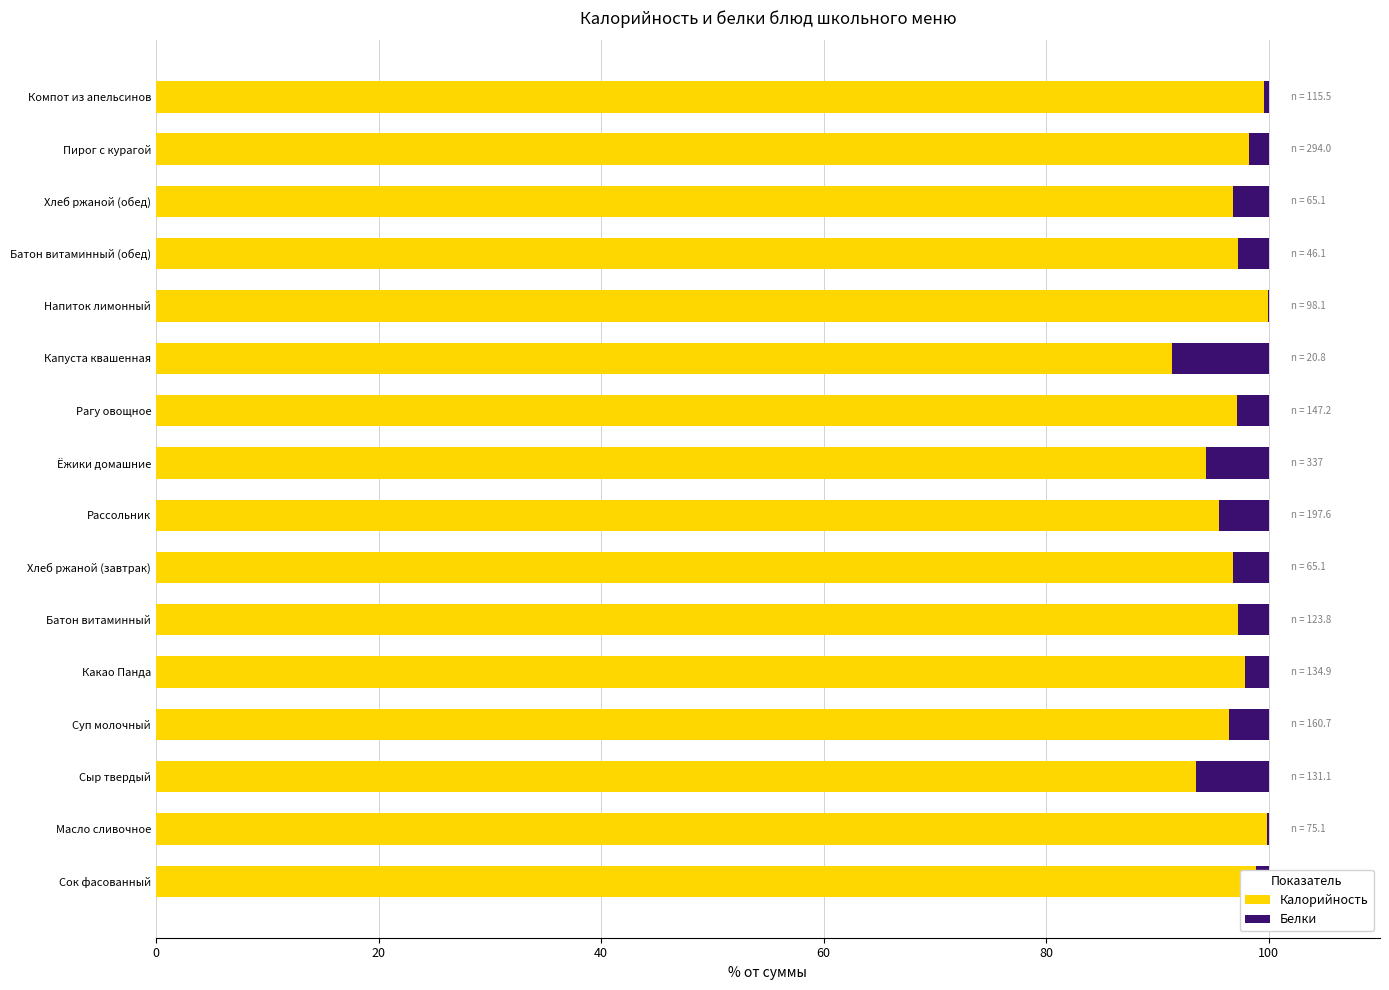

What is the sum of all Калорийность values?

1550.5